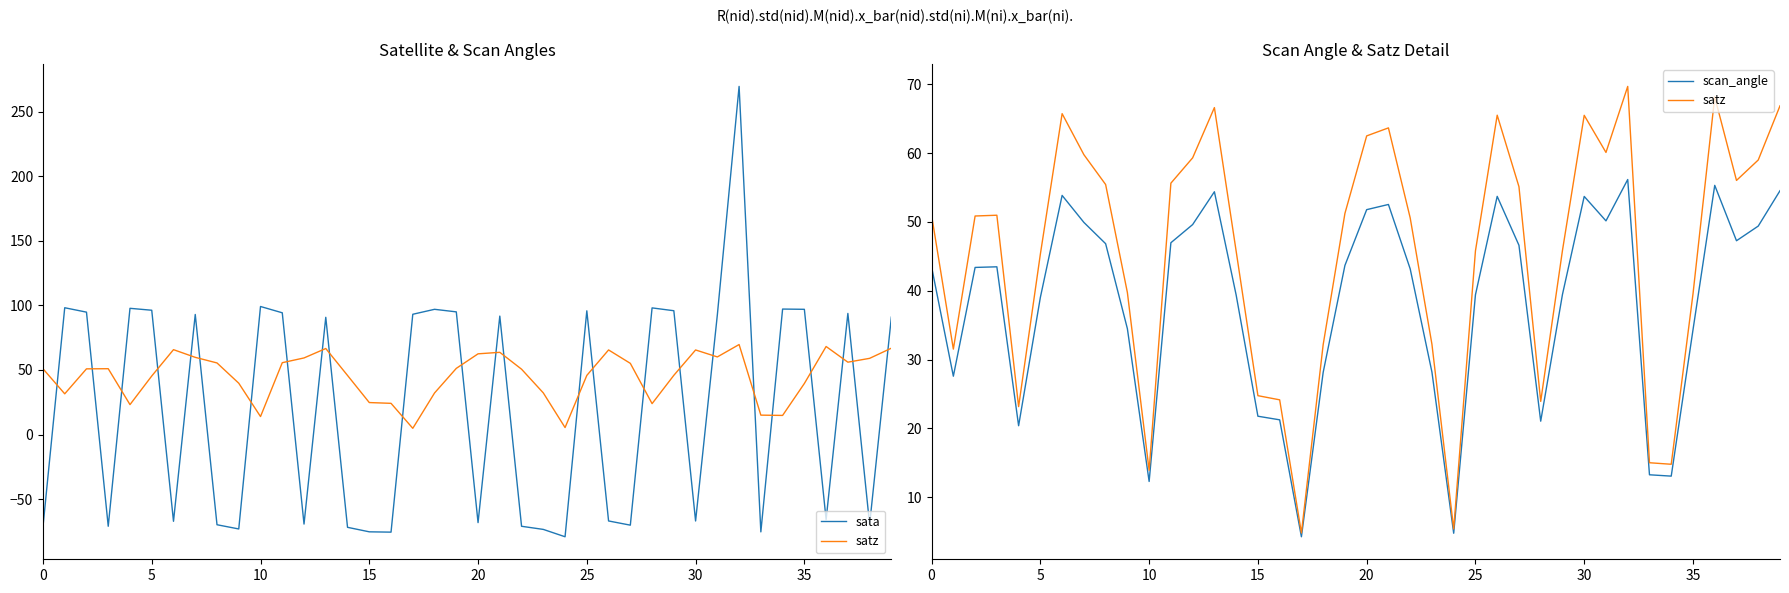

Does the chart have visible grid lines?

No